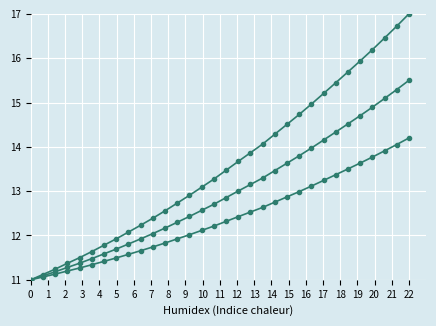

How many lines are shown in the chart?

3